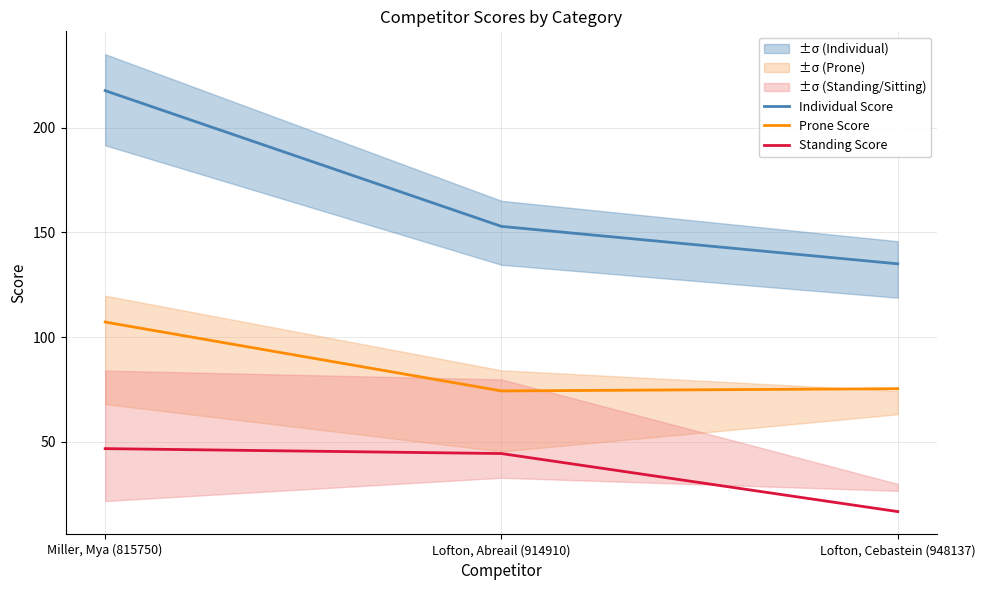

Does the chart display data point markers on the line(s)?

No